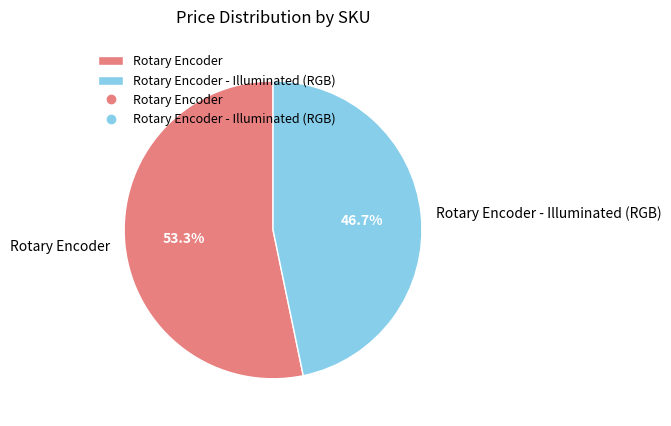

To the nearest percent, what is the average slice percentage?

50%